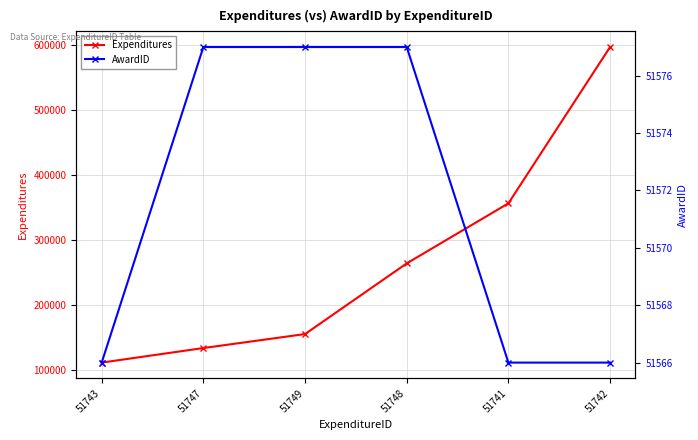

What is the average value of the Expenditures series?

269814